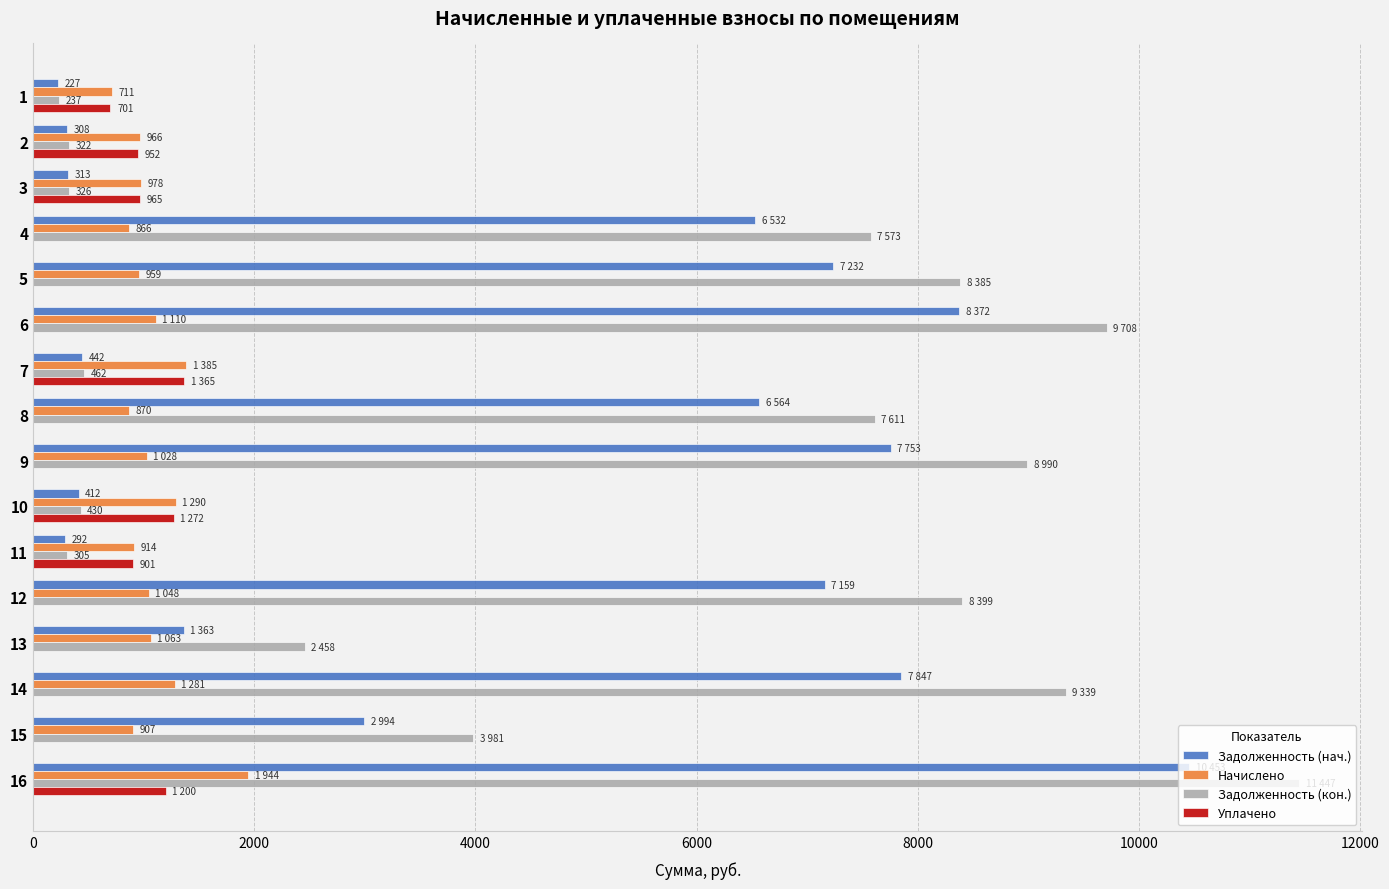

How many data points does each series have?

16